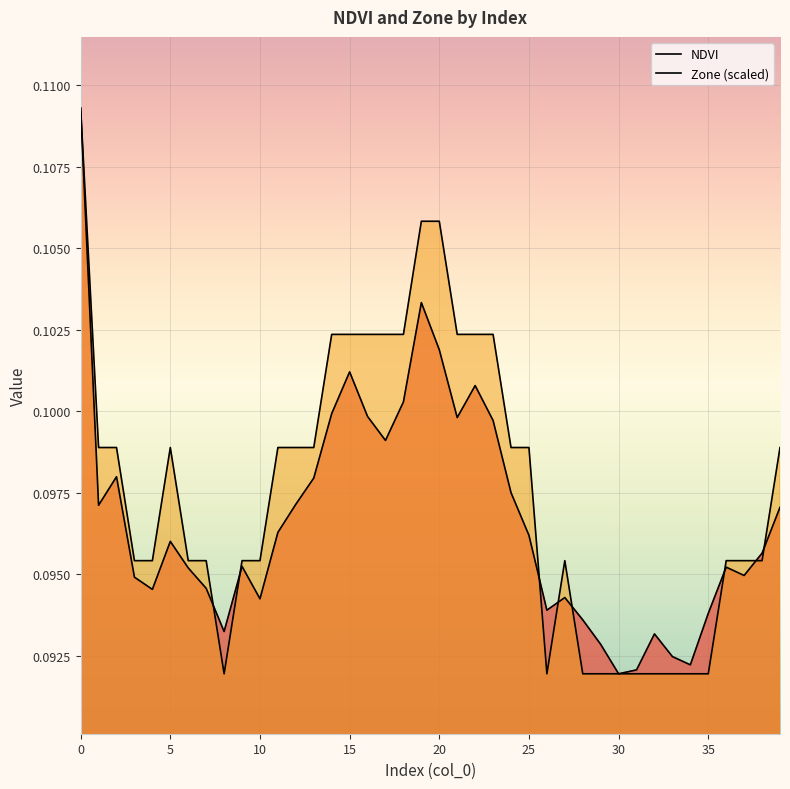

What is the label of the 14th point from the left?

13